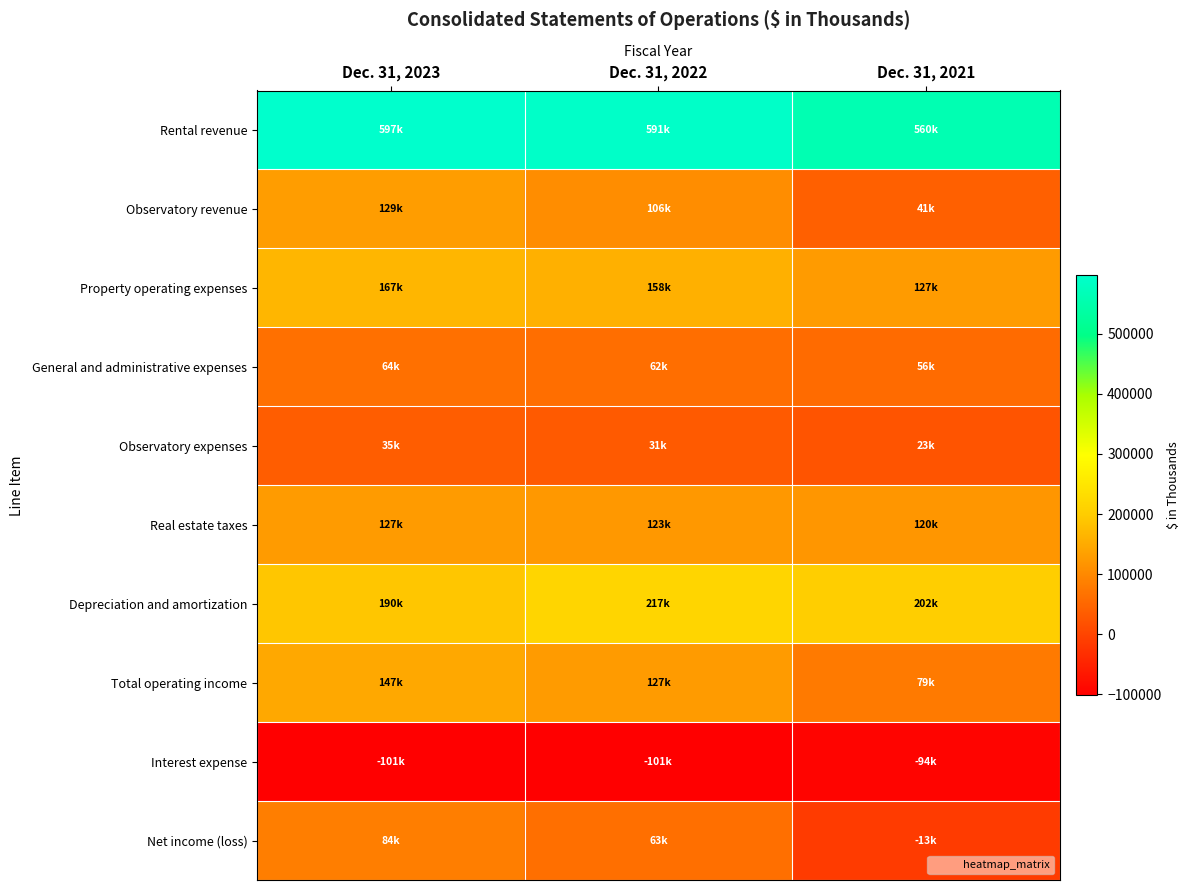

What is the spread (max minus min) of values at Dec. 31, 2023?

698803